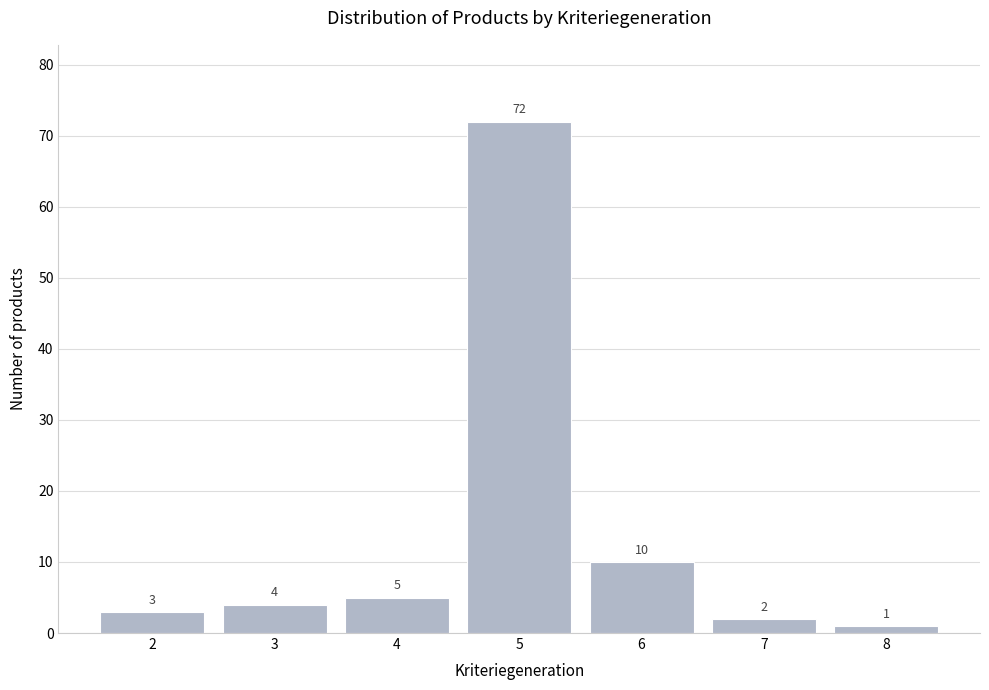

Reading left to right, list all the values displayed in this chart.

2=3	3=4	4=5	5=72	6=10	7=2	8=1